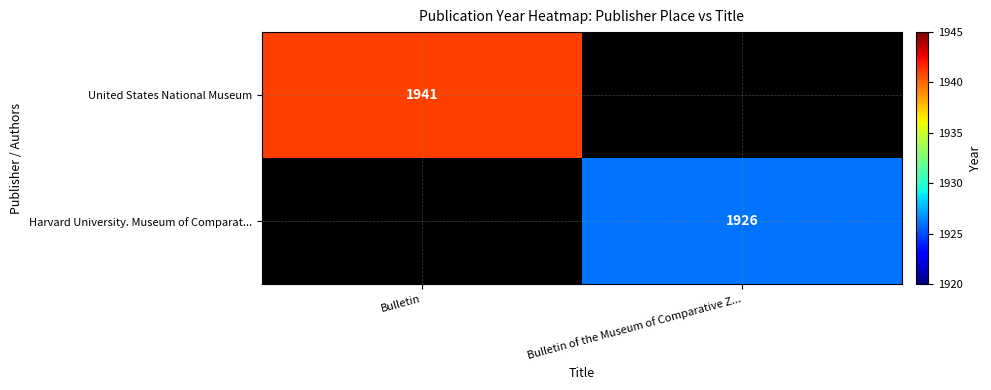

What is the total value across all series at Bulletin of the Museum of Comparative Z...?

1926